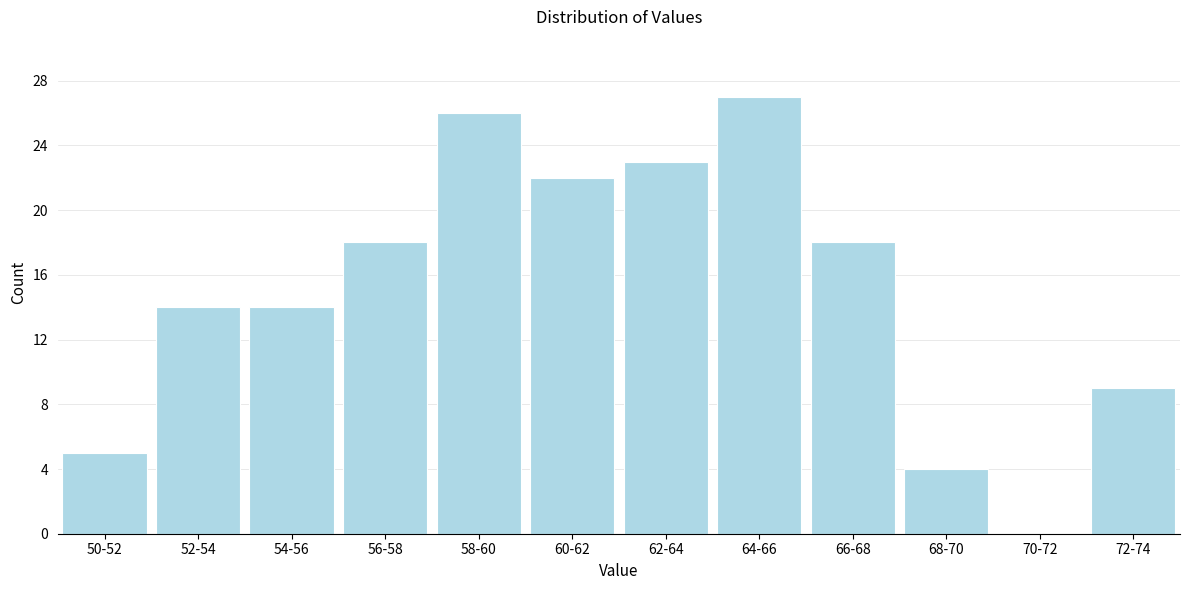

Reading left to right, what are all the values shown in this chart?

50-52=5	52-54=14	54-56=14	56-58=18	58-60=26	60-62=22	62-64=23	64-66=27	66-68=18	68-70=4	70-72=0	72-74=9